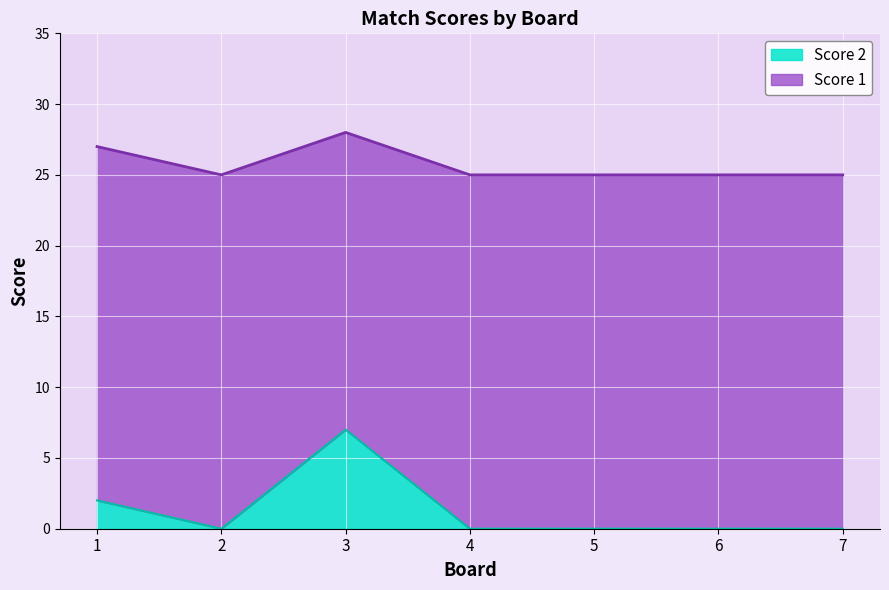

Which has a higher value, 4 or 2?

4